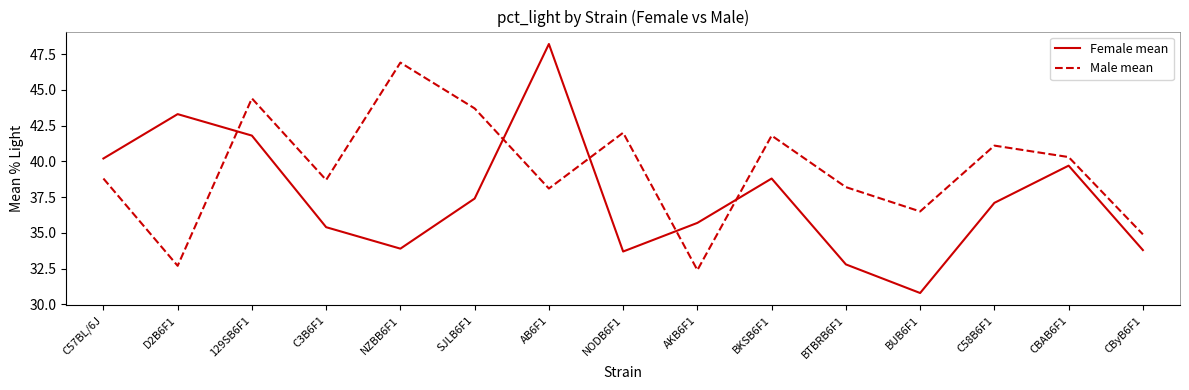

How many intersections are there between Male mean and Female mean?

5